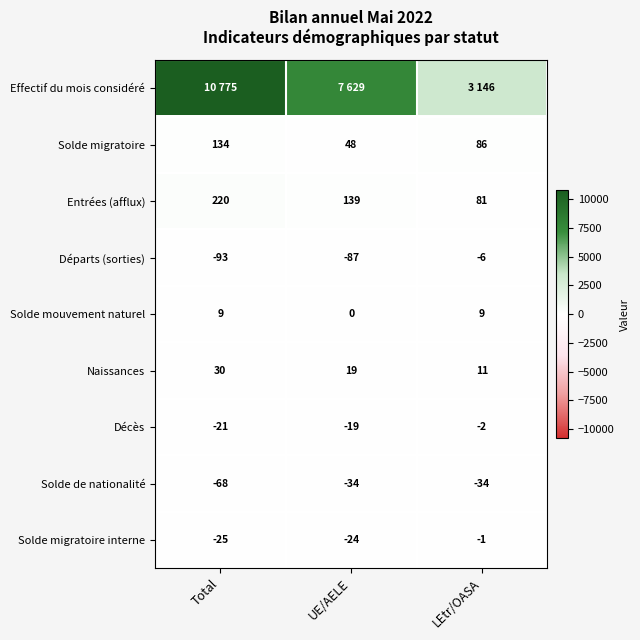

Is it true that Décès equals -2 at LEtr/OASA?

True